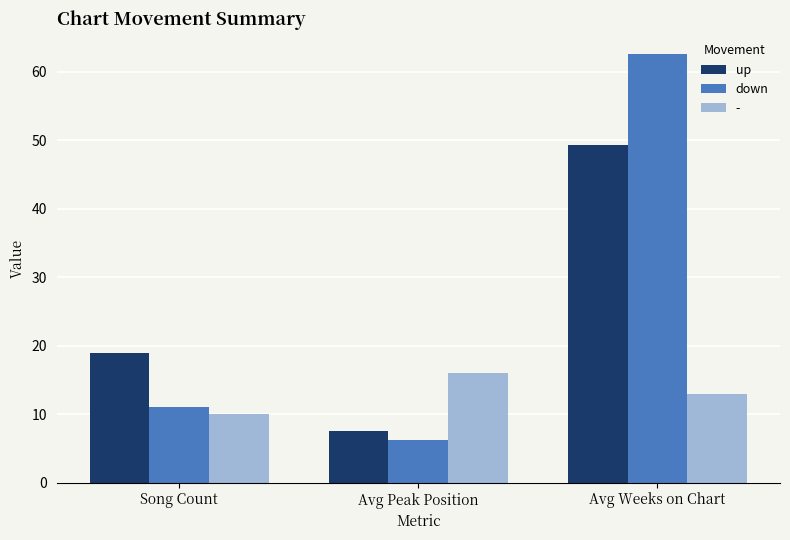

What is the value of the down bar at the 3rd from the left?

62.5